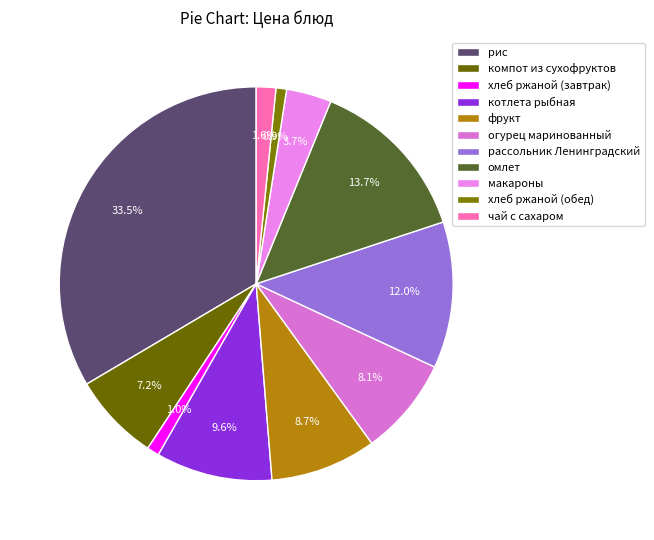

What percentage do макароны and рассольник Ленинградский together represent?

15.7%